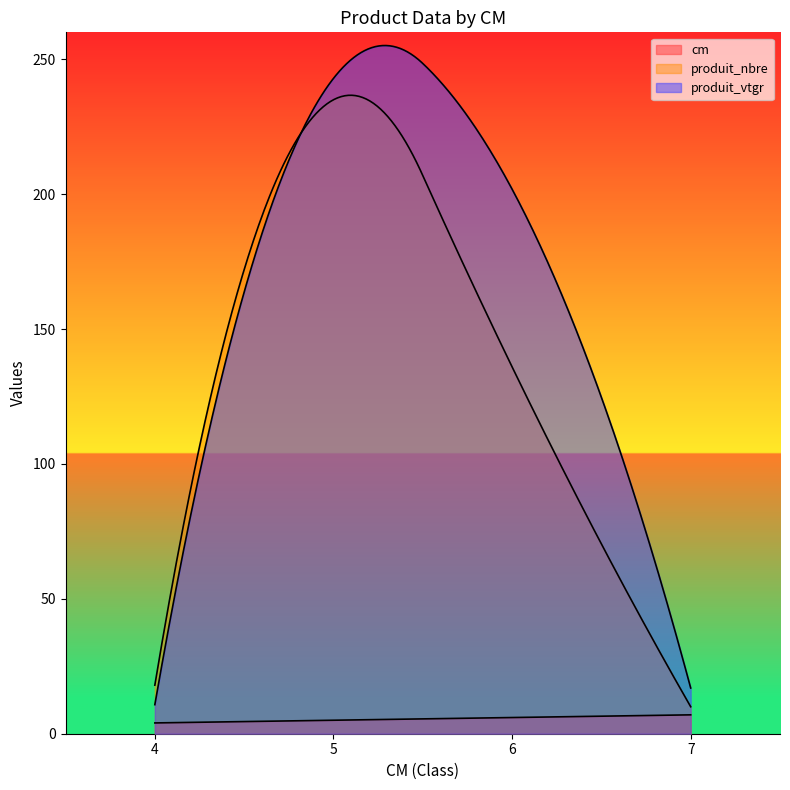

Is the value of produit_vtgr at 6 greater than the value of produit_nbre at 4?

Yes